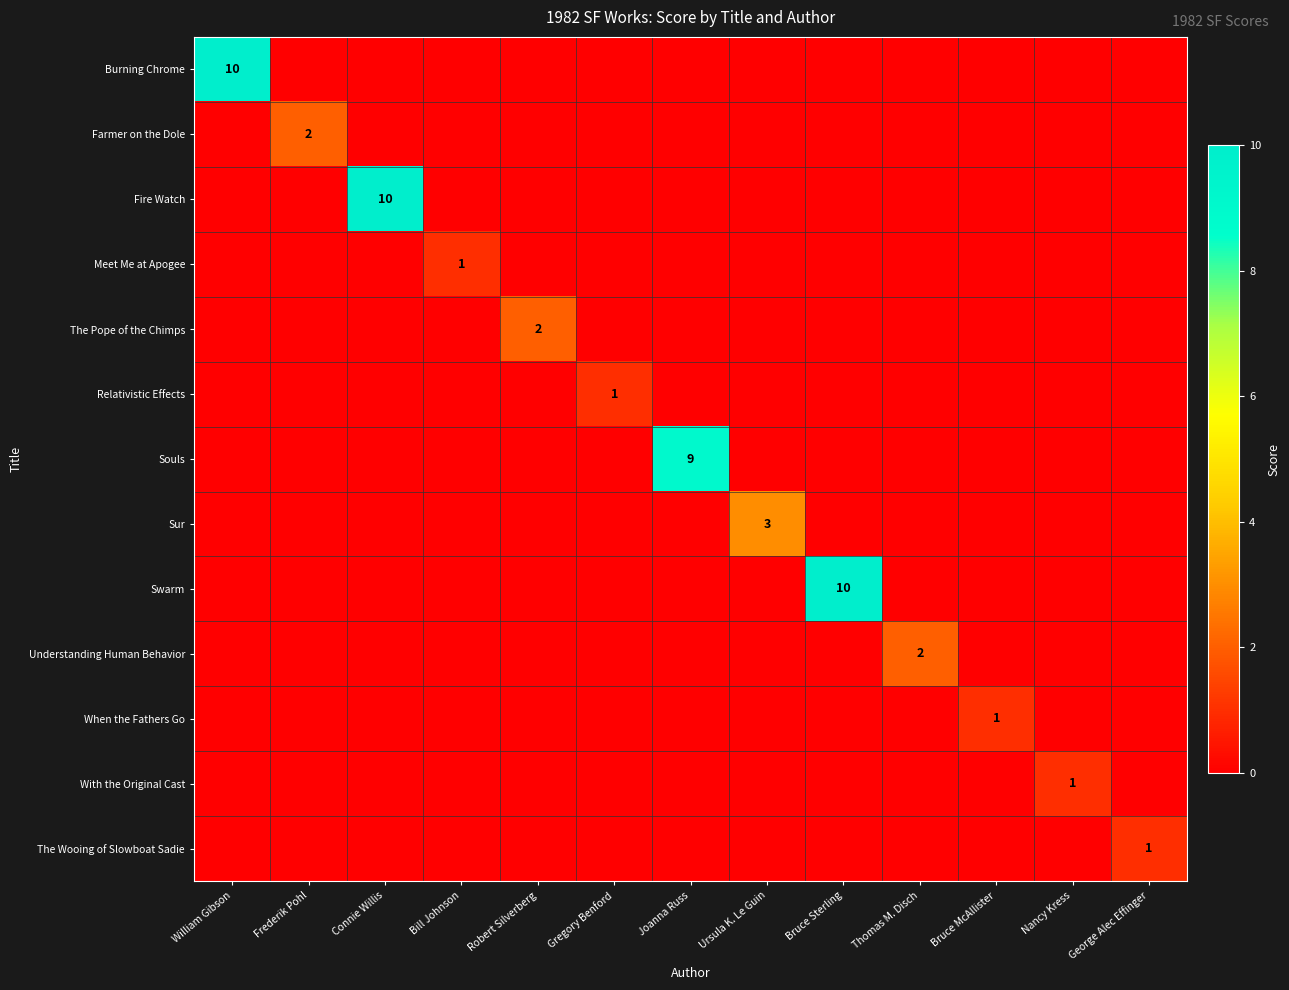

Is it true that Meet Me at Apogee equals 1 at Bill Johnson?

True